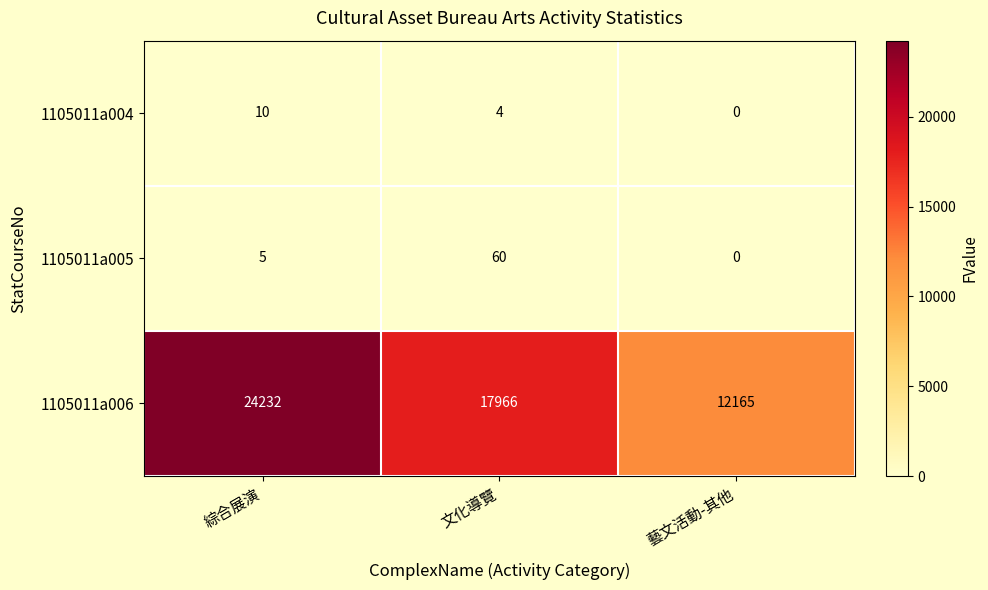

What is the total value across all series at 文化導覽?

18030